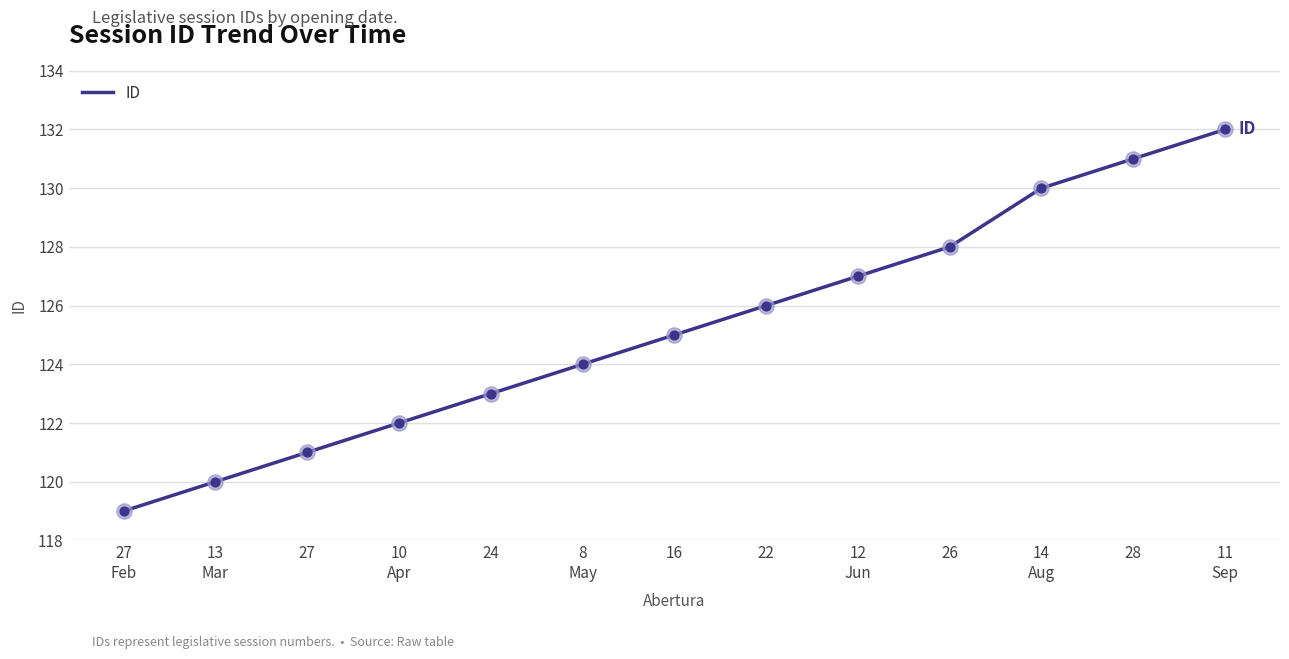

What is the change in value from 27 to 11
Sep?

+11